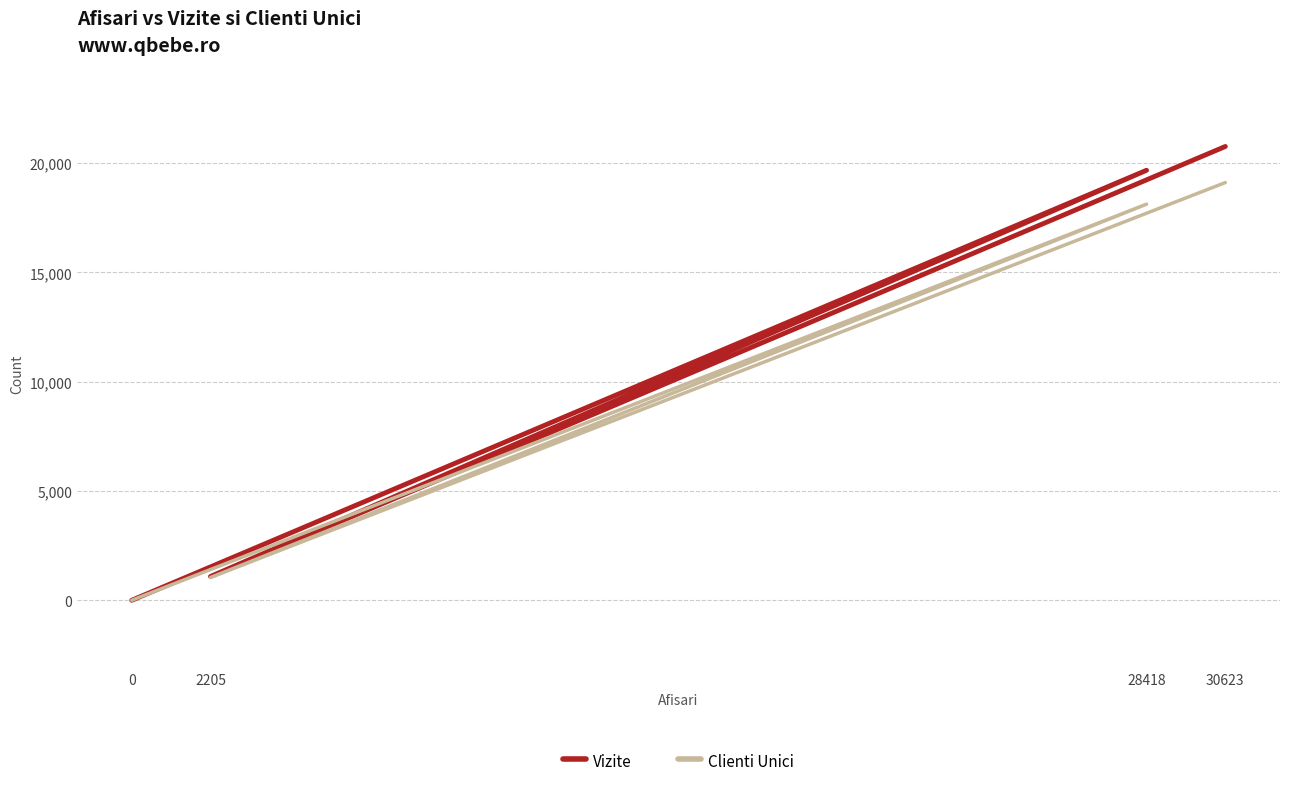

True or false: Vizite and Clienti Unici intersect in this chart.

False